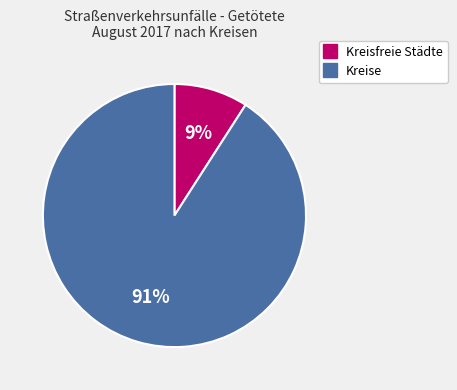

Which category has the smallest portion of the pie?

Kreisfreie Städte